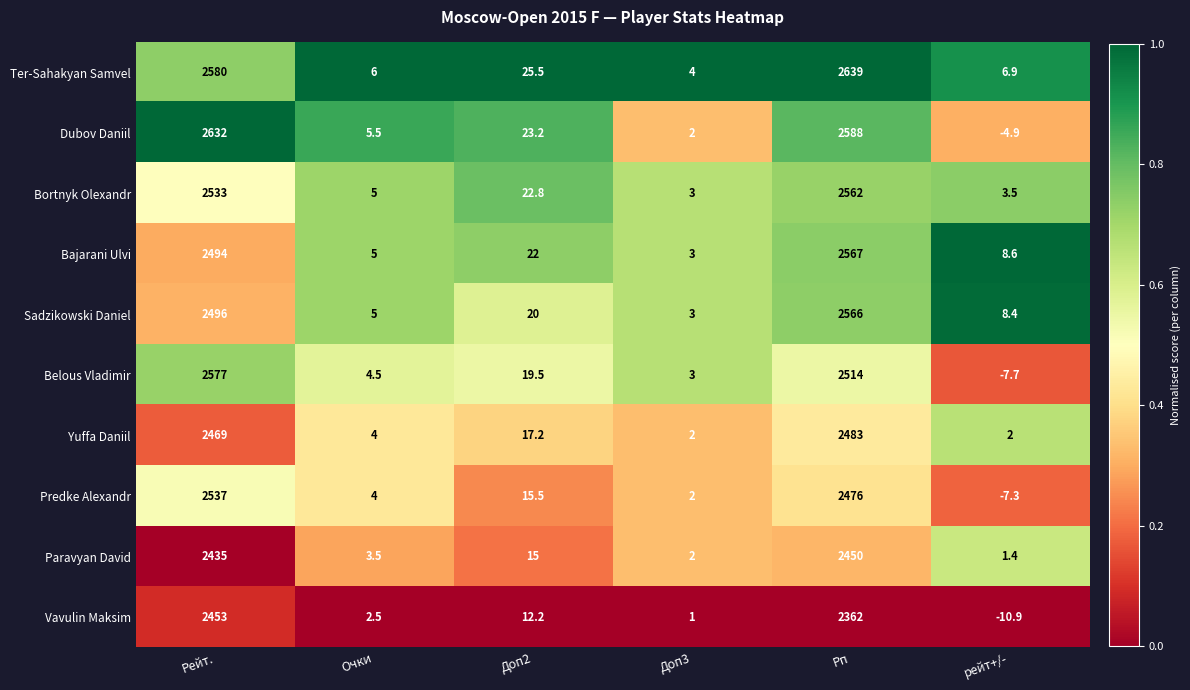

At which category does the chart reach its minimum across all series?

рейт+/-